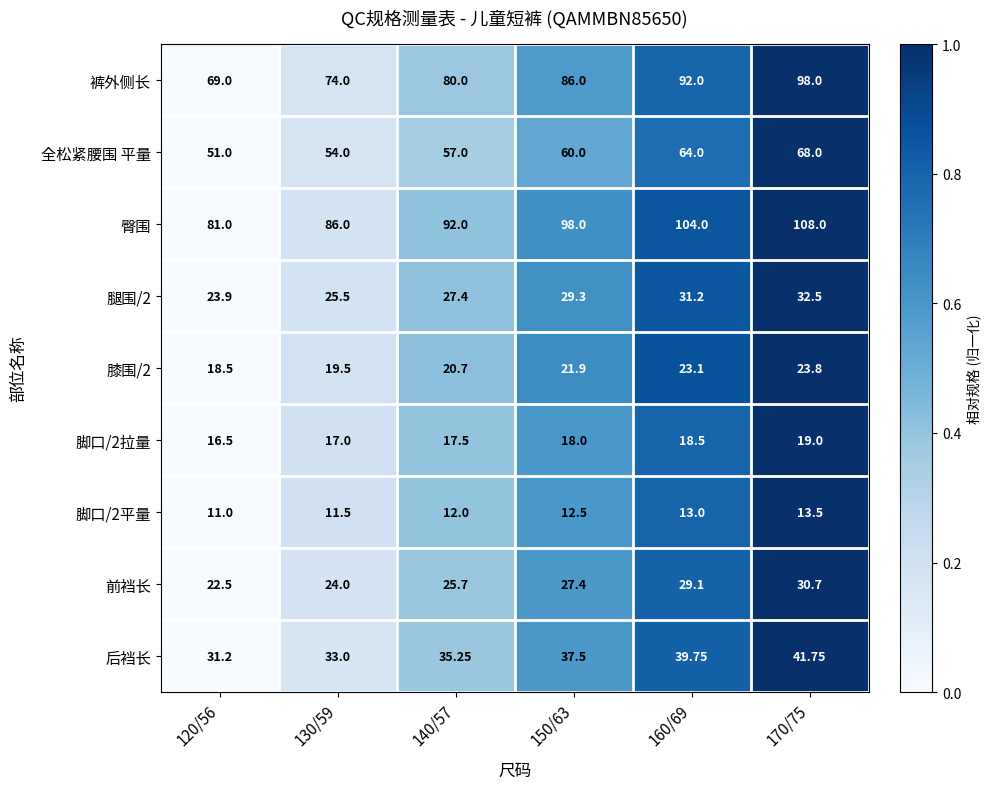

Which series has the widest spread of values?

裤外侧长